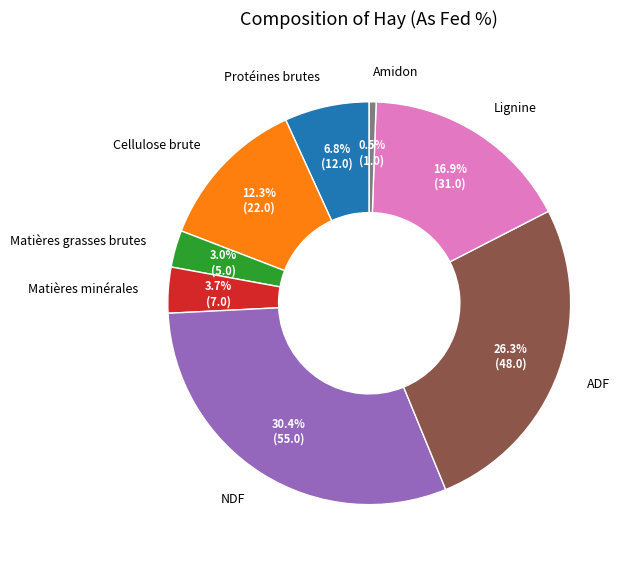

To the nearest percent, what percentage of the pie is Cellulose brute?

12%